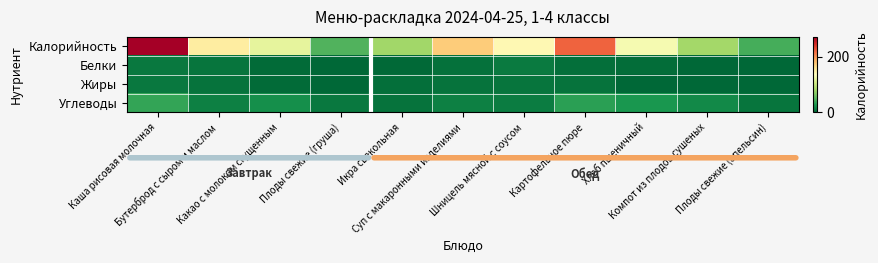

At which category is the sum across all series the highest?

Каша рисовая молочная